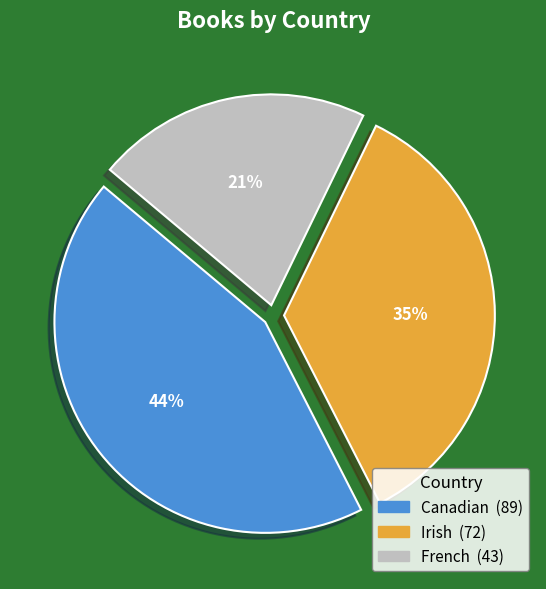

How many segments does this pie chart have?

3